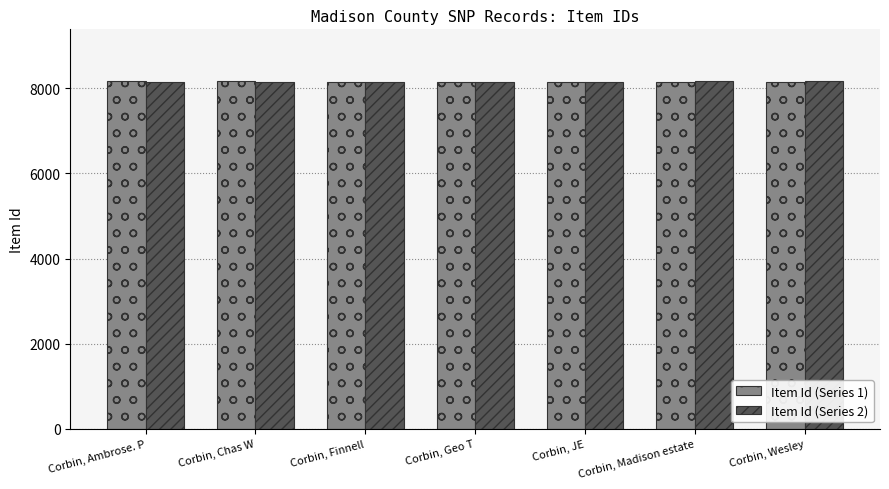

What is the total value across all series at Corbin, Ambrose. P?

16322